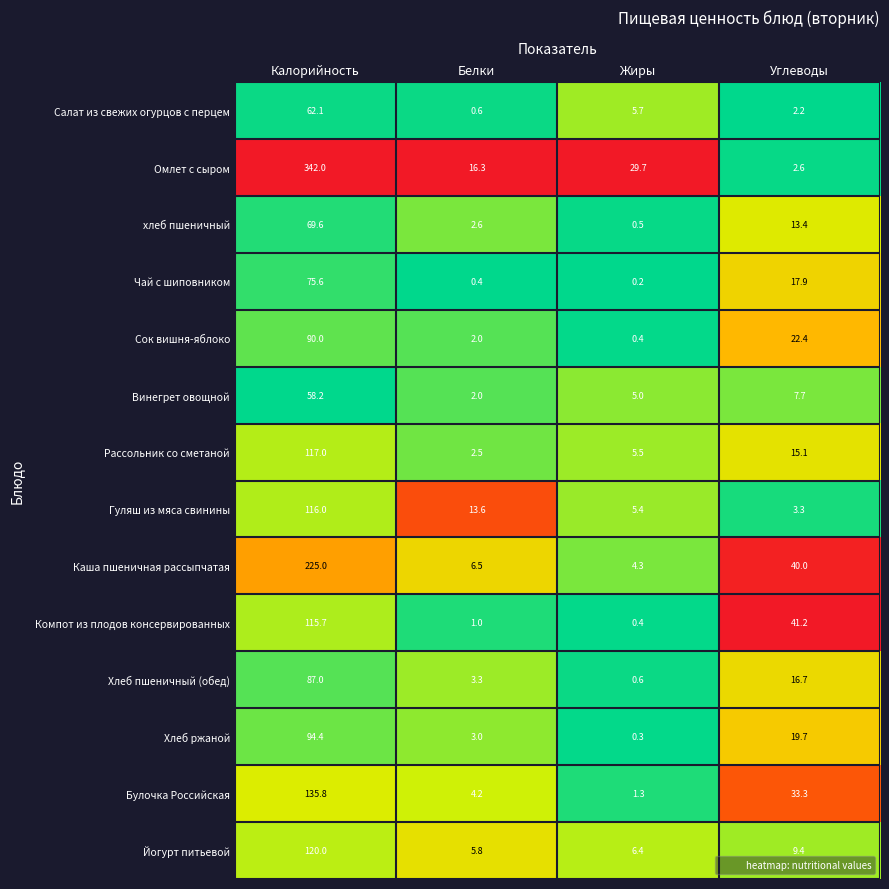

The Компот из плодов консервированных series shows 0.5 at Белки. True or false?

False